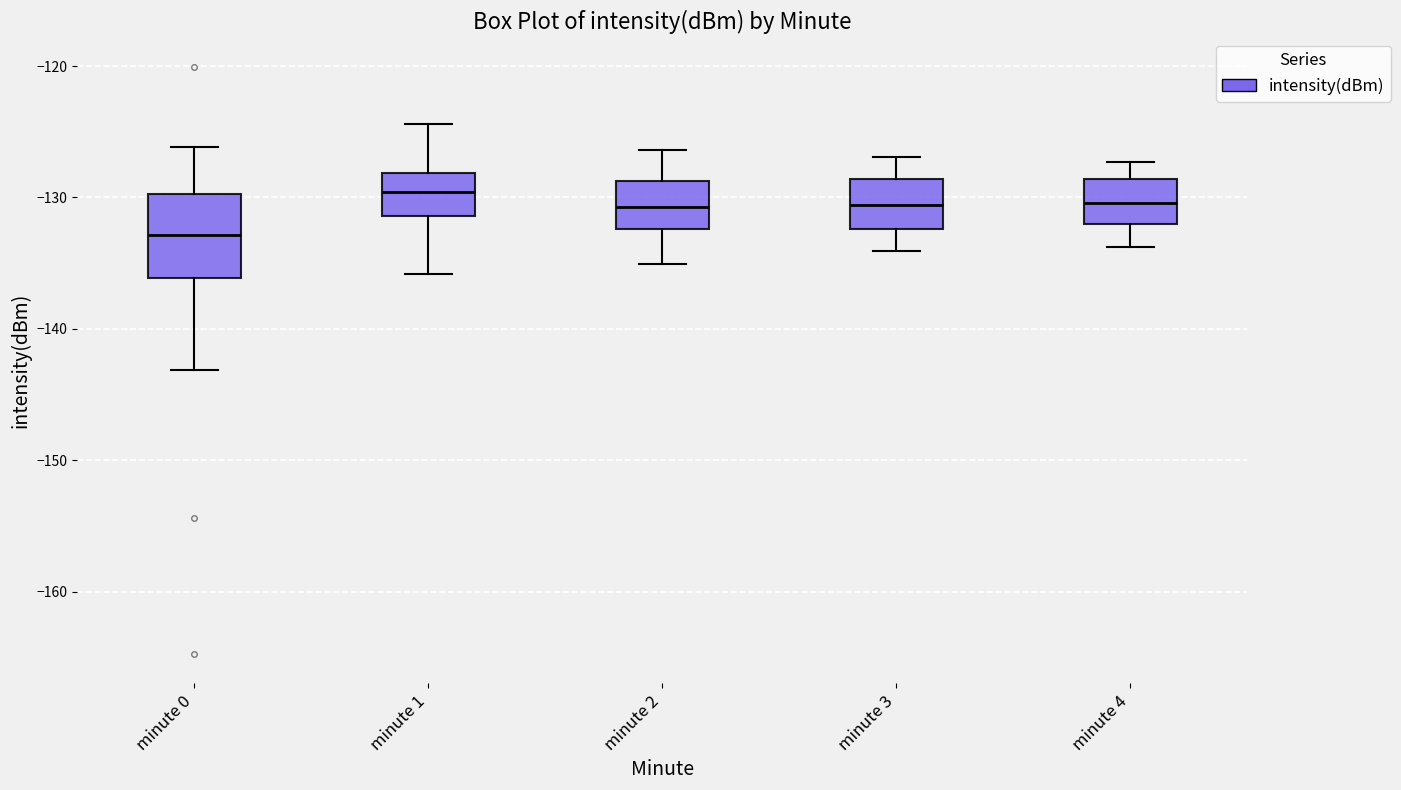

Comparing the boxes themselves (not the whiskers), which one is the tallest?

minute 0